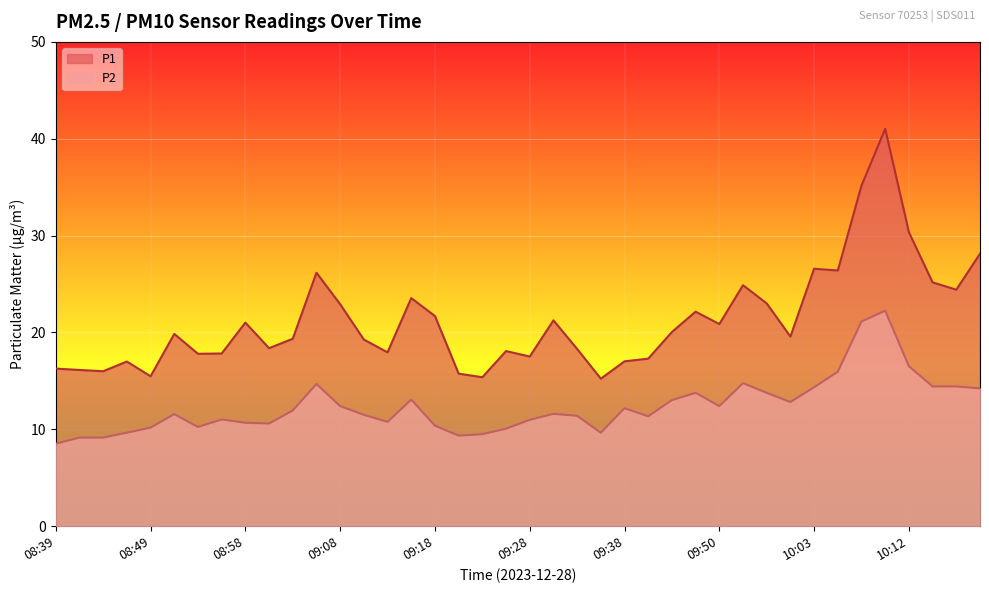

At which label does P2 reach its peak?

10:10